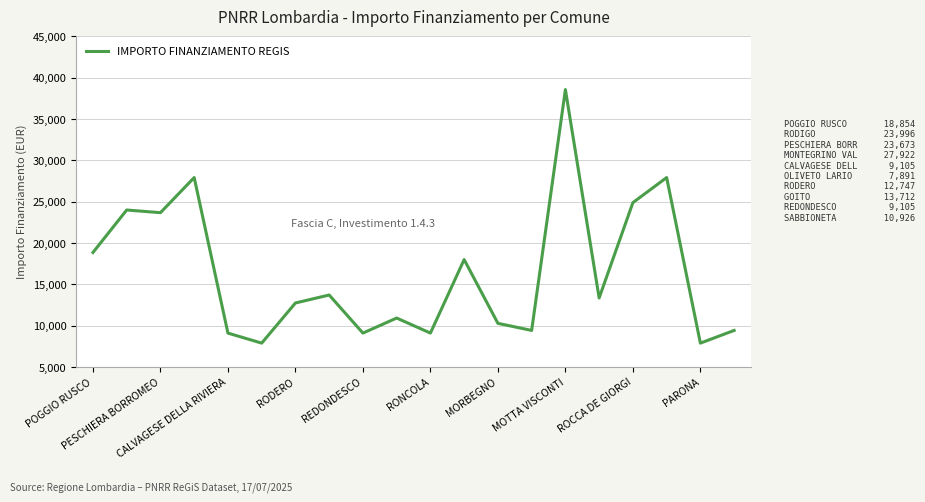

Does the chart have visible grid lines?

Yes